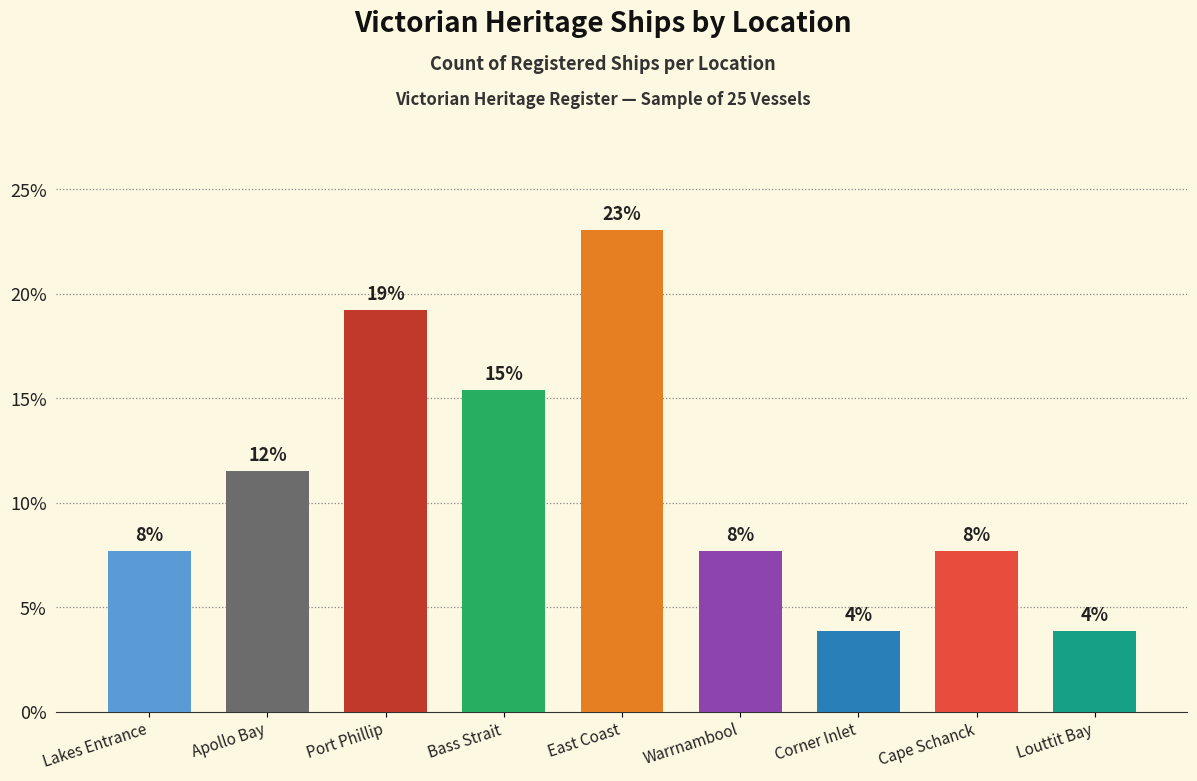

Are the bars horizontal?

No